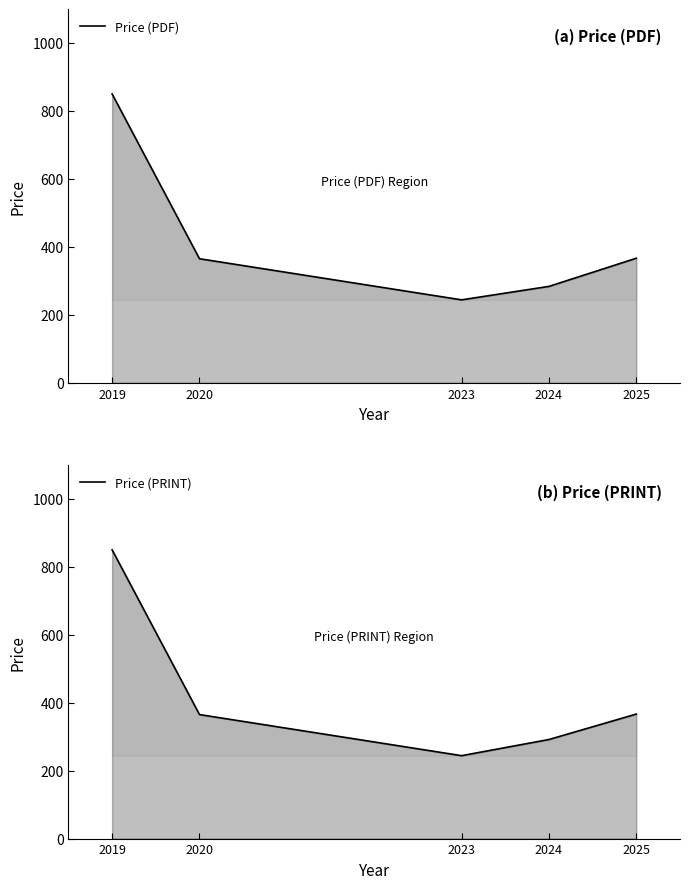

Where is Price (PRINT) nearest to the value 547?

2025